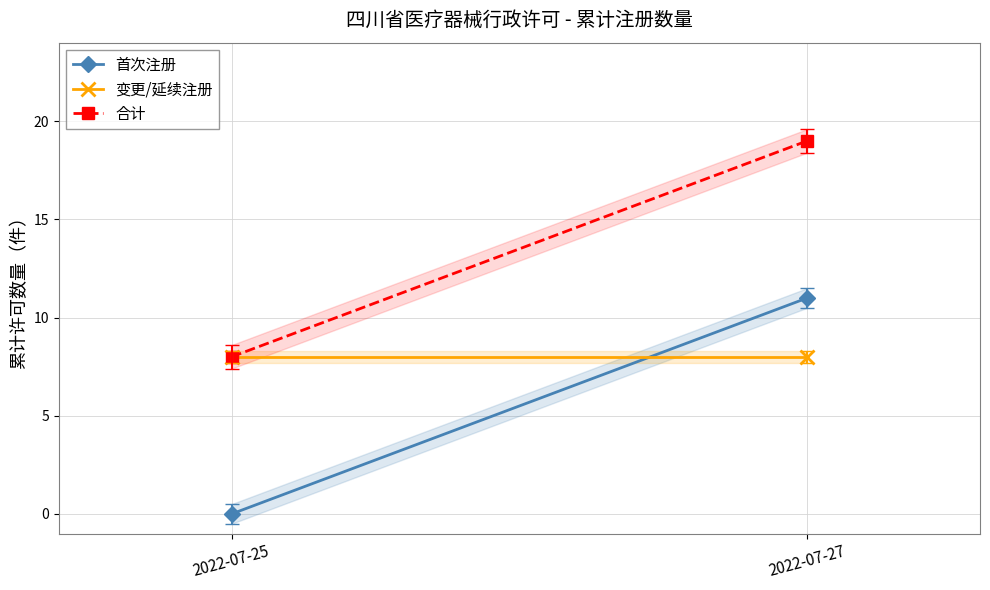

At how many categories does at least one series exceed 12?

1